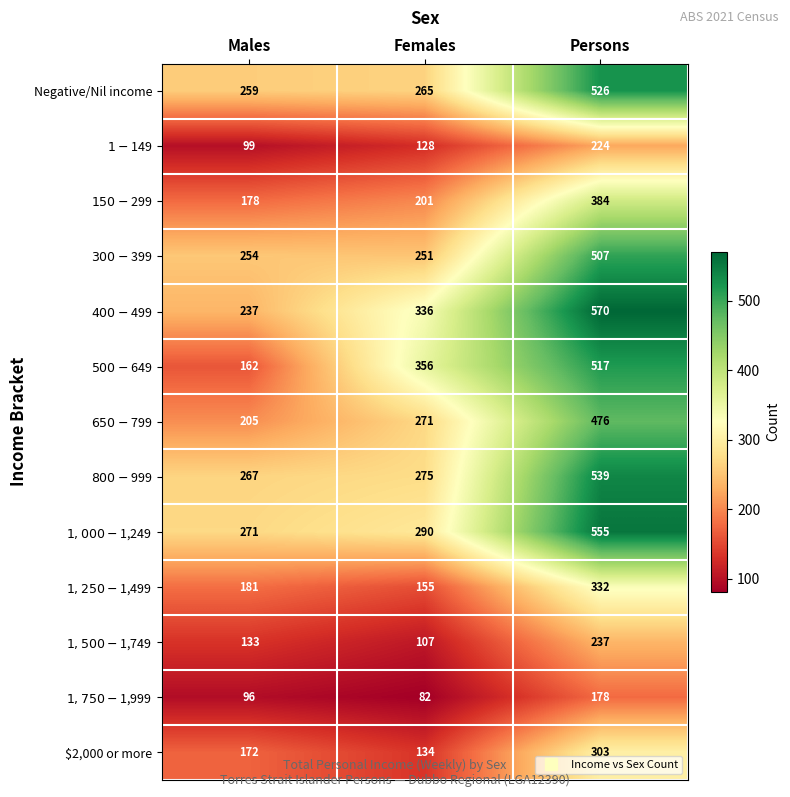

What is the total value across all series at Males?

2514